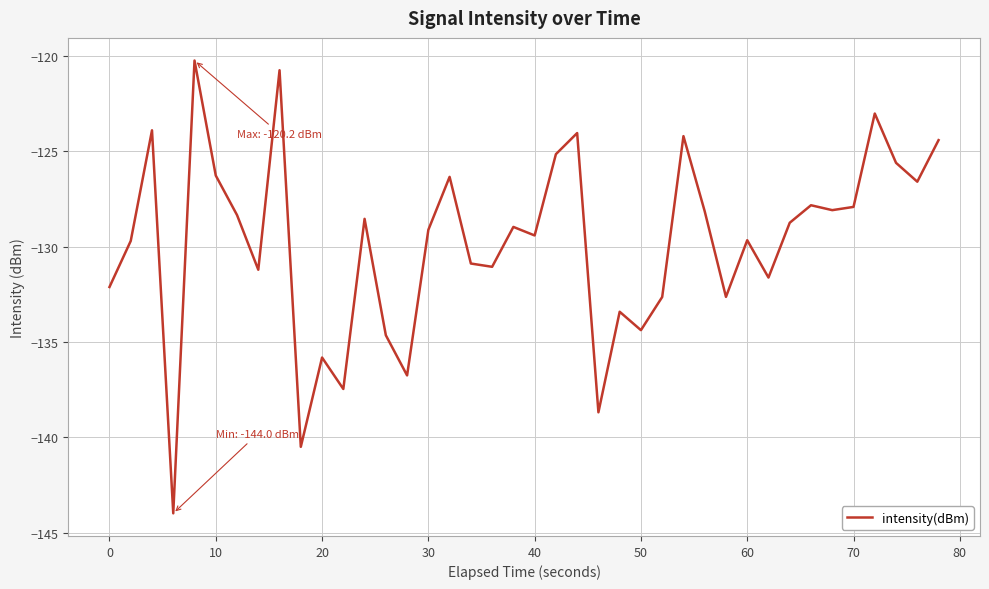

What is the greatest value displayed?

-120.2